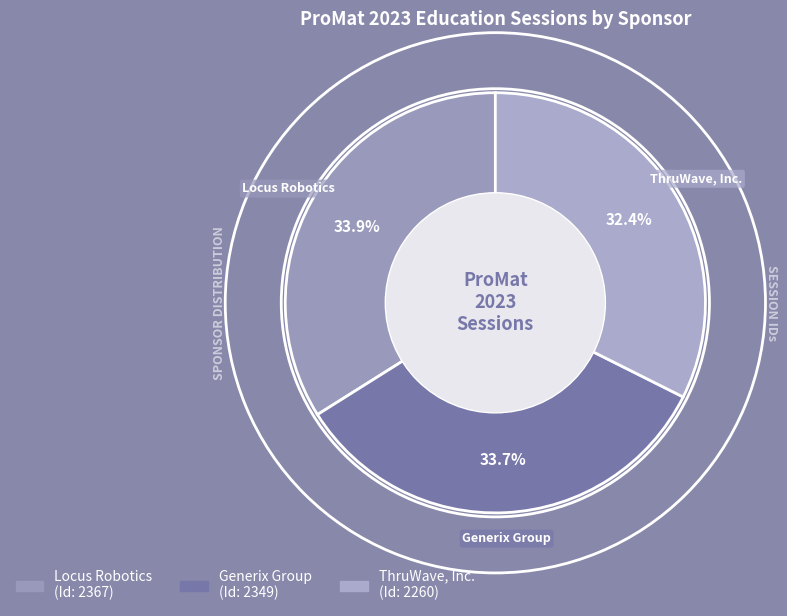

Approximately how many times larger is the value at Locus Robotics compared to ThruWave, Inc.?

1.0